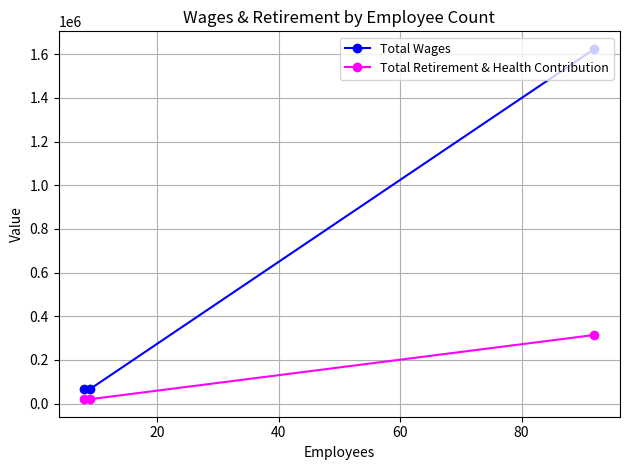

Which series has the largest total across all categories?

Total Wages